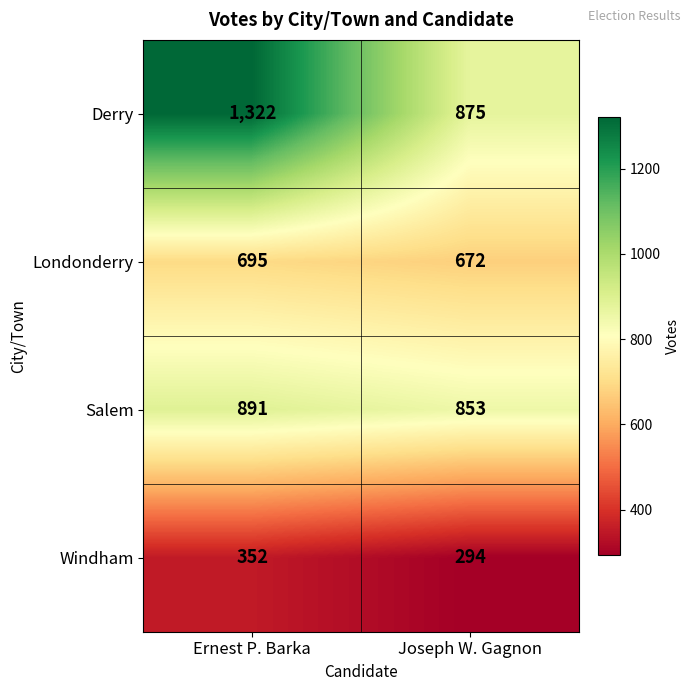

Which series has the widest spread of values?

Derry